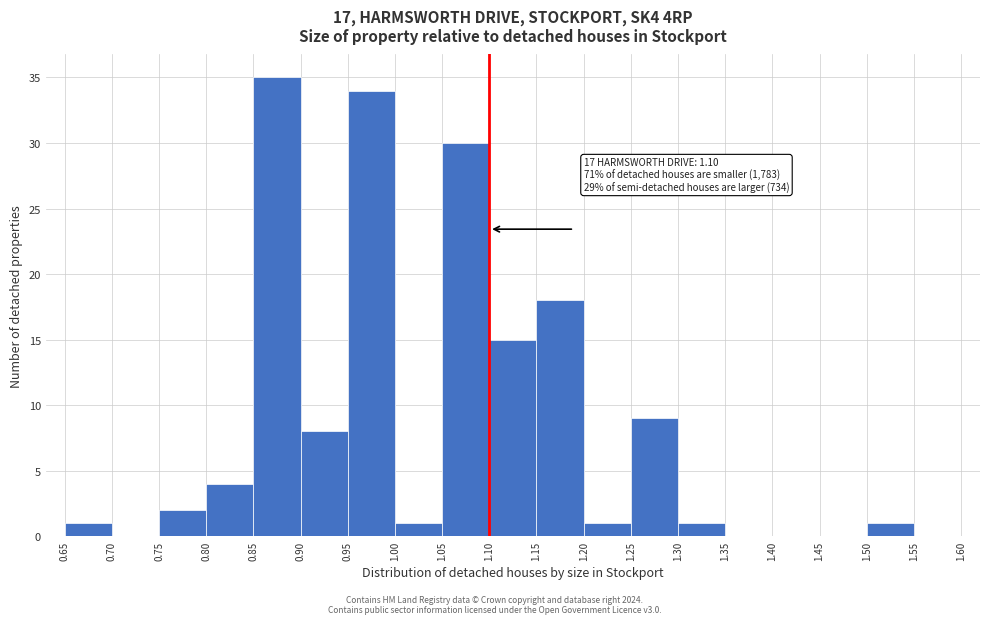

Over which range of the x-axis is the bar tallest?

0.85 to 0.90